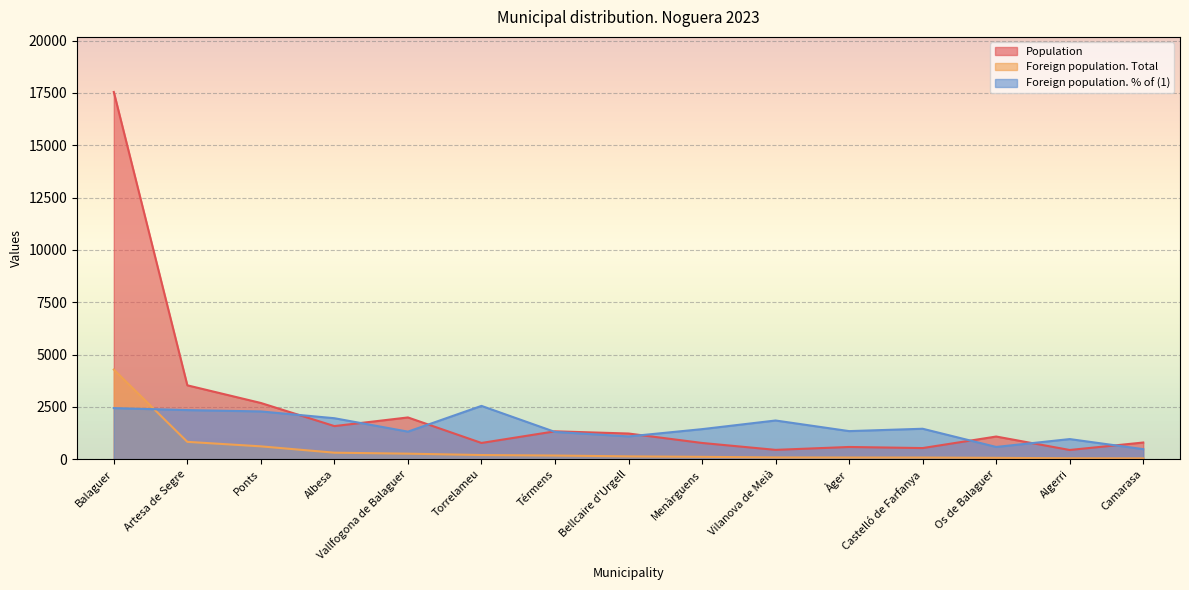

Rank the series at Vallfogona de Balaguer from highest to lowest value.

Population, Foreign population. % of (1), Foreign population. Total